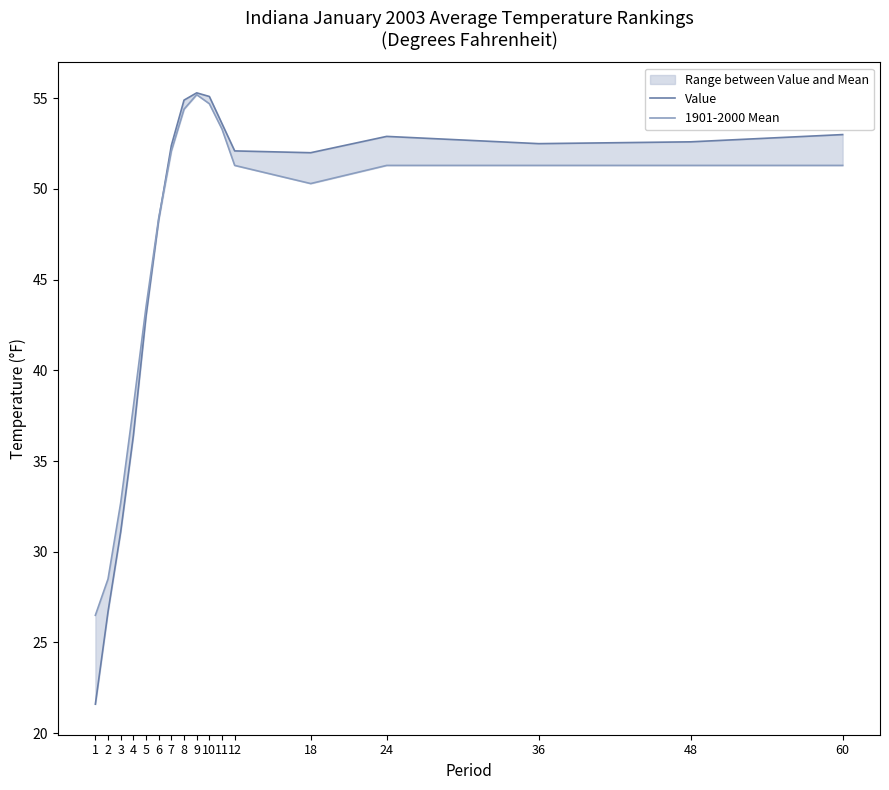

What is the difference between the maximum and minimum values in the 1901-2000 Mean series?

28.7